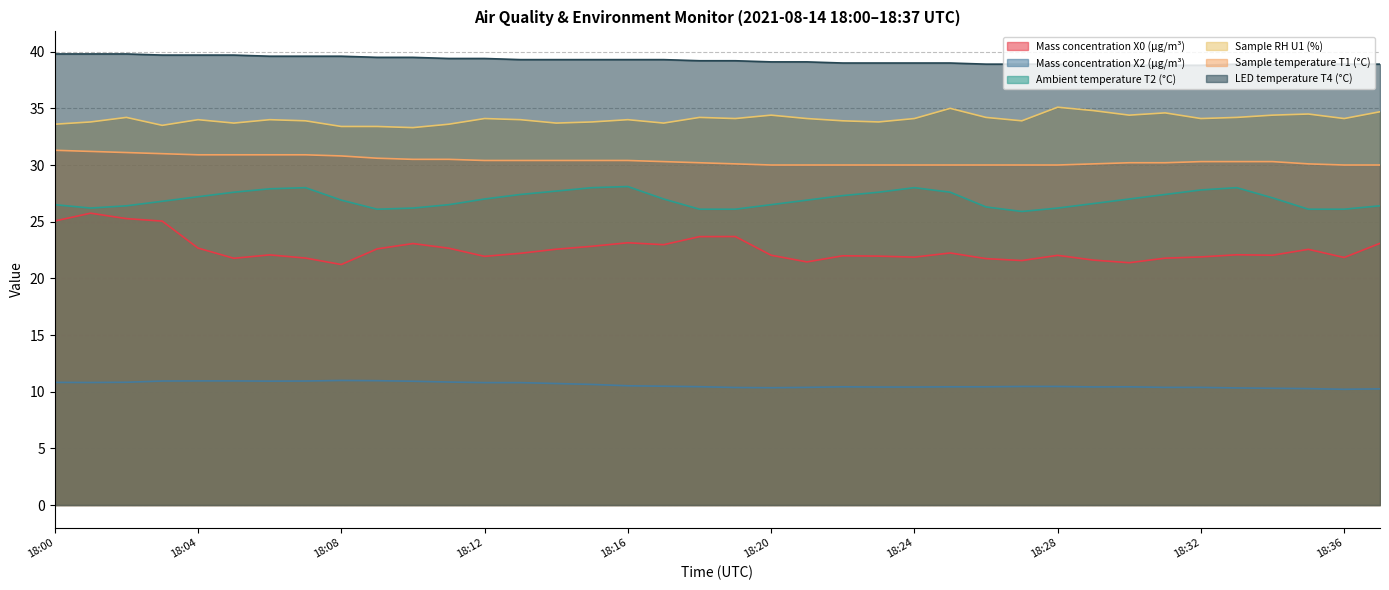

Which series has the largest range (max minus min)?

Mass concentration X0 (μg/m³)